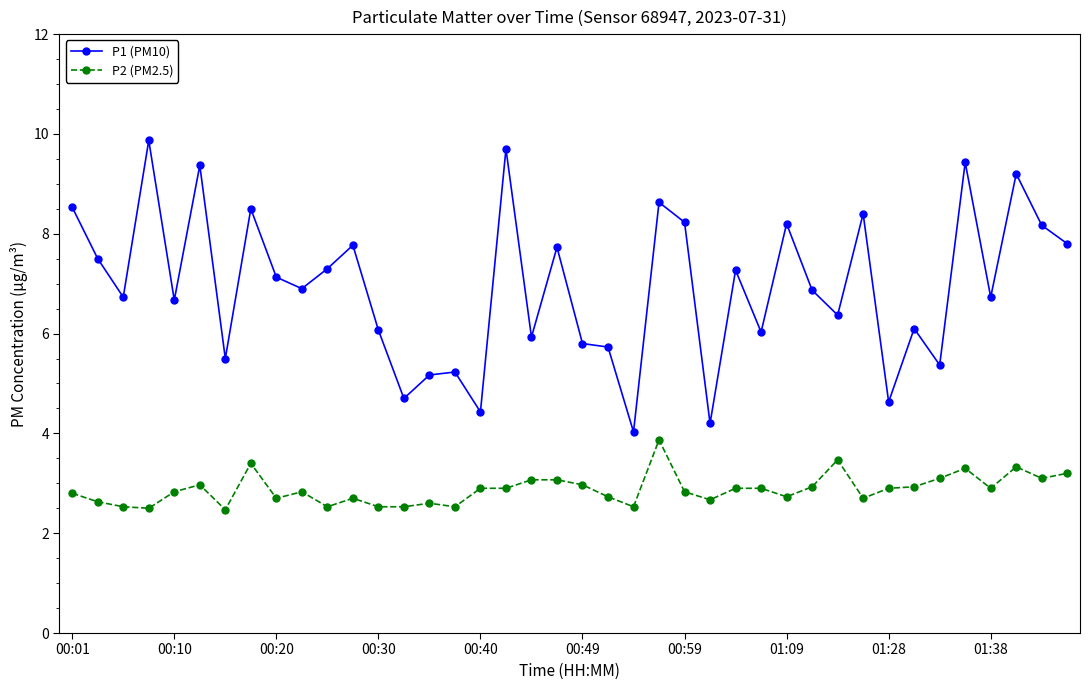

List the series in order of their peak value, lowest first.

P2 (PM2.5), P1 (PM10)